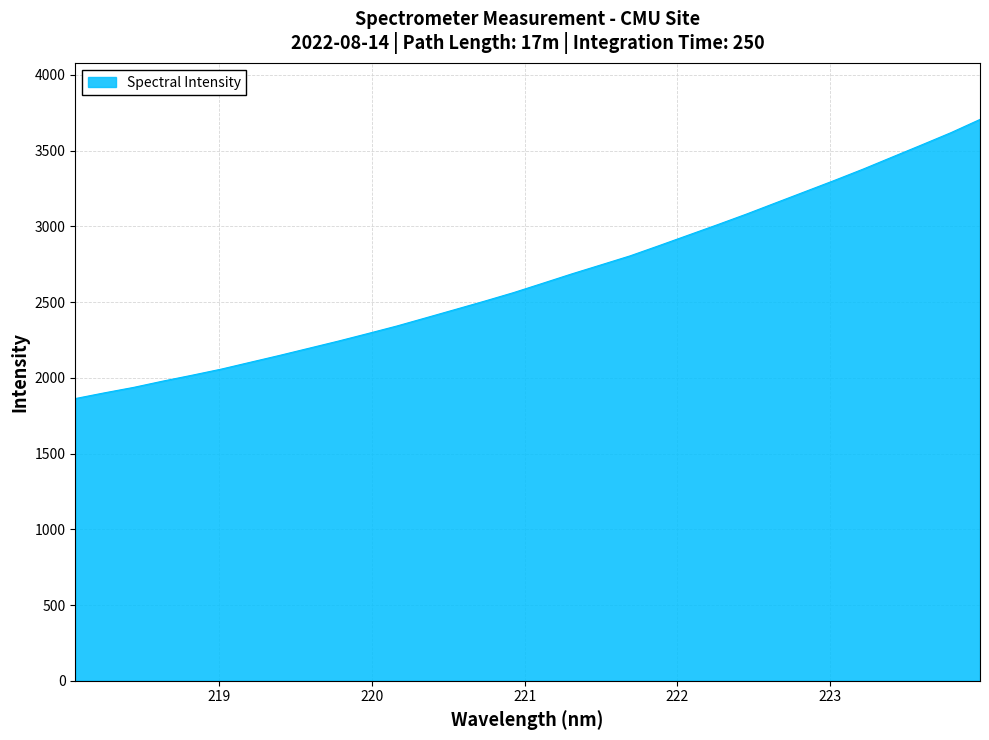

What is the average value?

2660.3